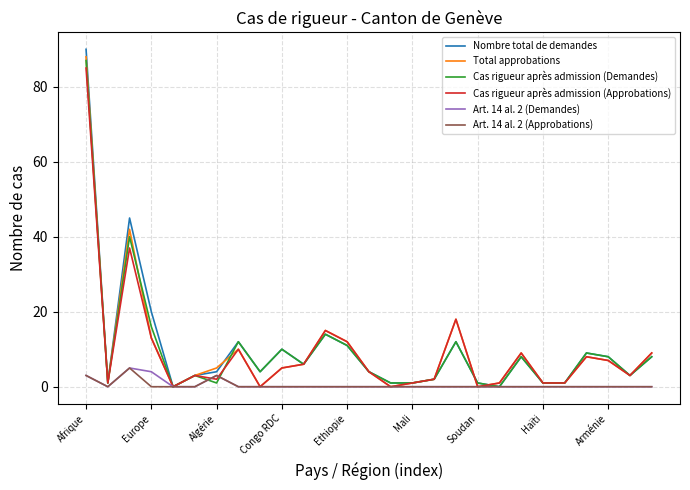

Which series has the largest range (max minus min)?

Nombre total de demandes